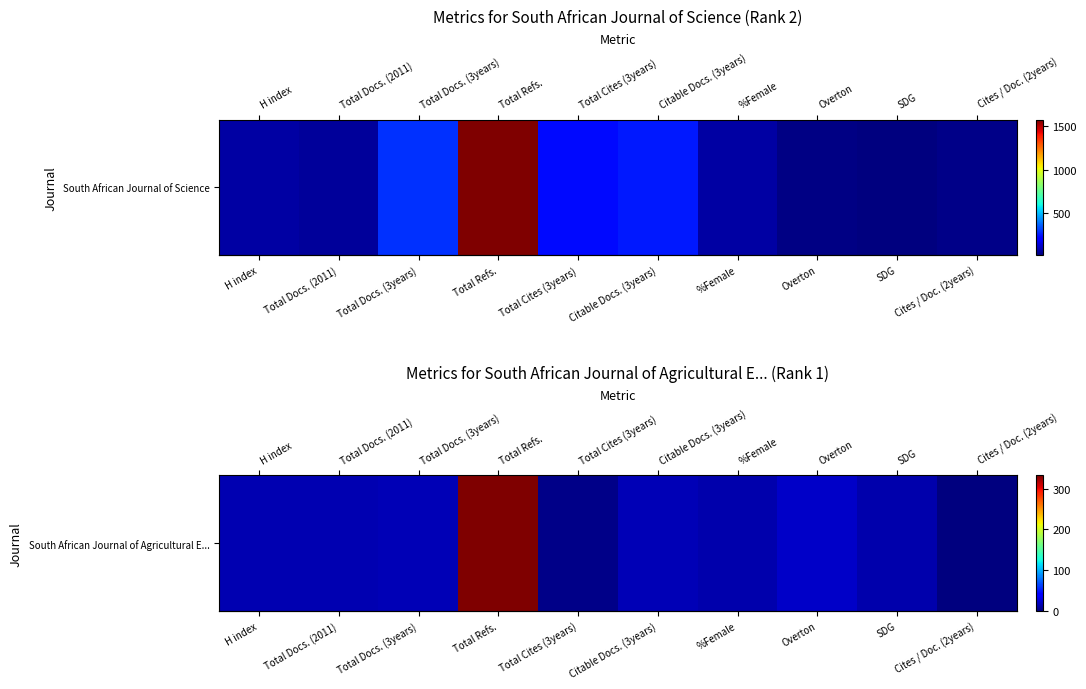

How many values are above zero?

9